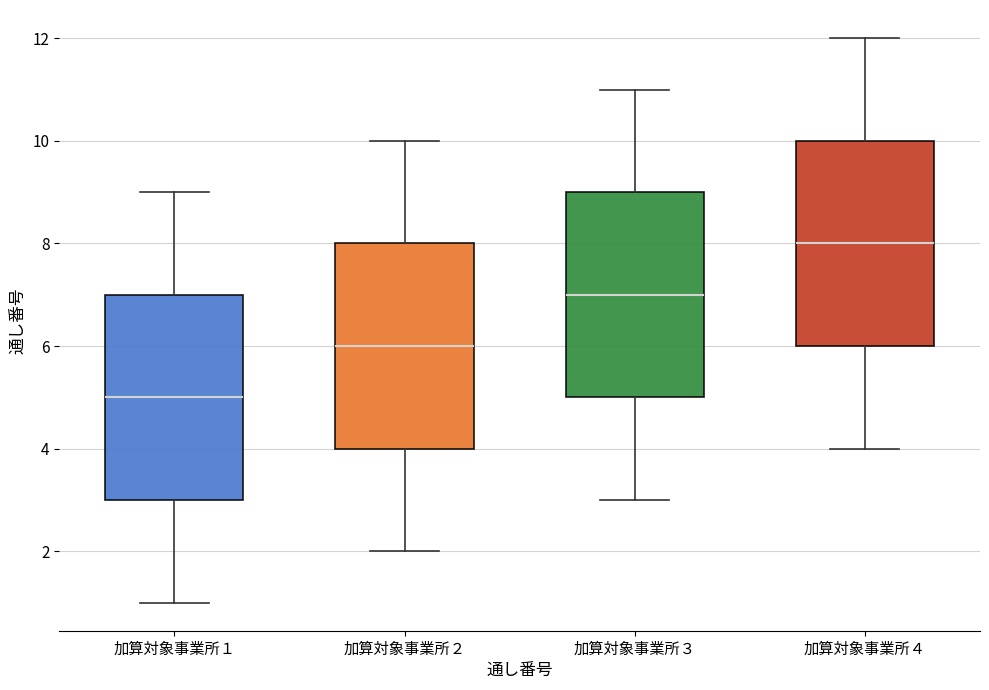

Where is the lower edge of the box for 加算対象事業所２ on the y-axis? The values are not printed on the chart, so give them approximately, as read against the axis.

4